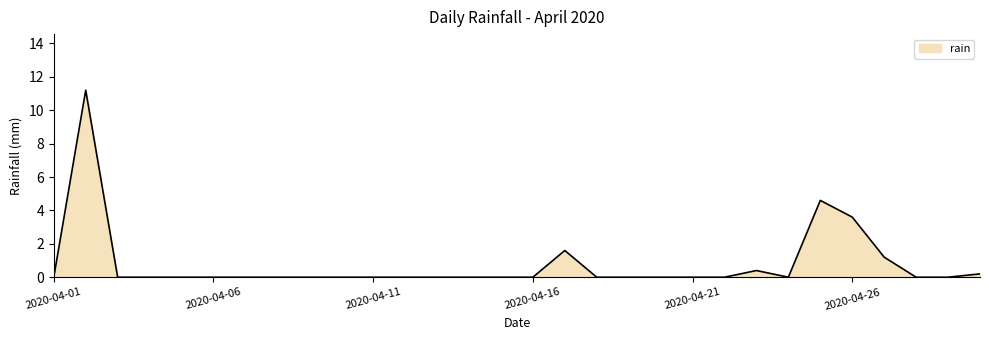

What is the maximum value shown in the chart?

11.2